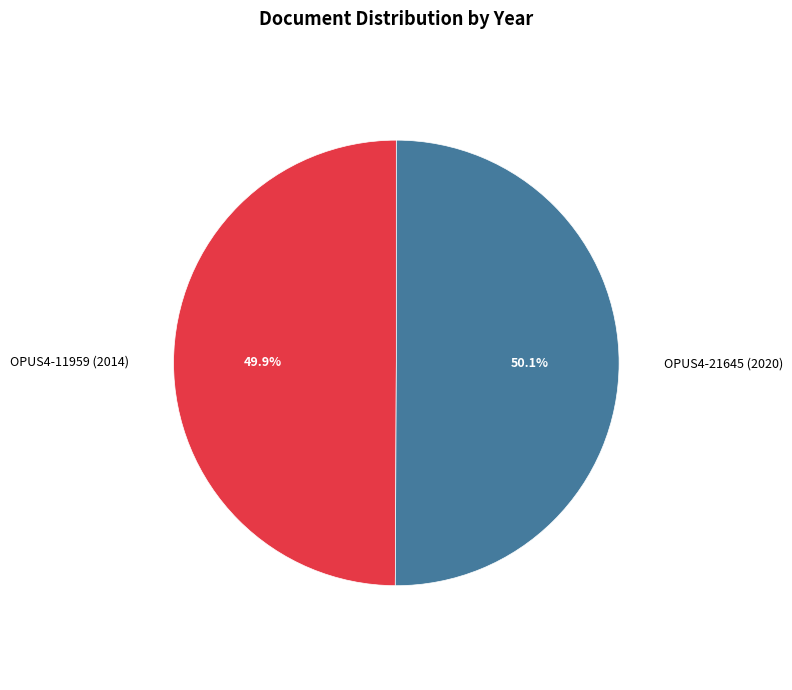

Is it true that OPUS4-21645 (2020) is 65% of the pie?

False